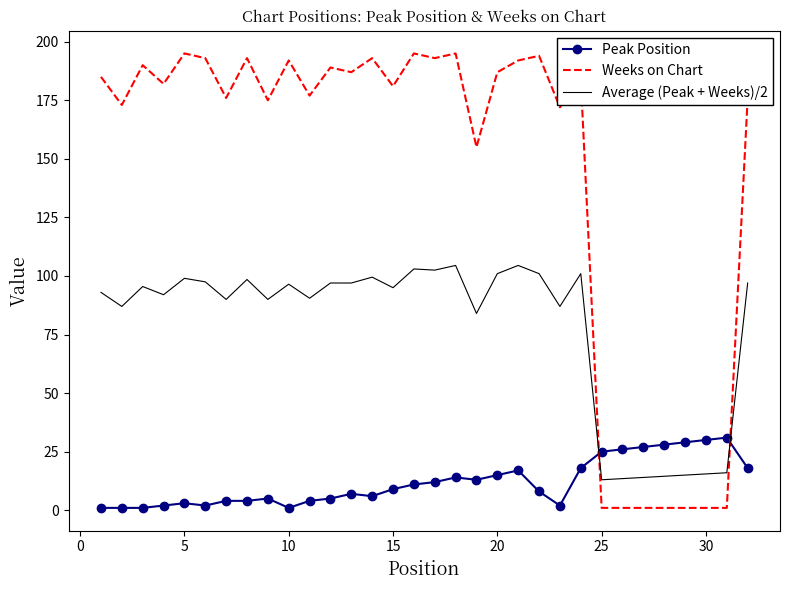

What is the average value of the Weeks on Chart series?

144.7